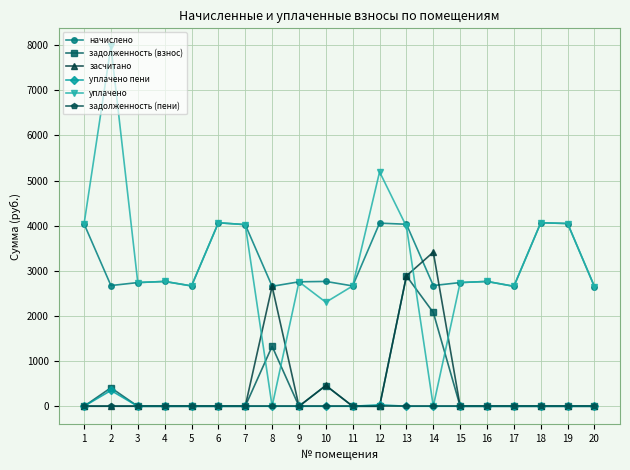

Between 2 and 16, which series saw the biggest shift?

уплачено